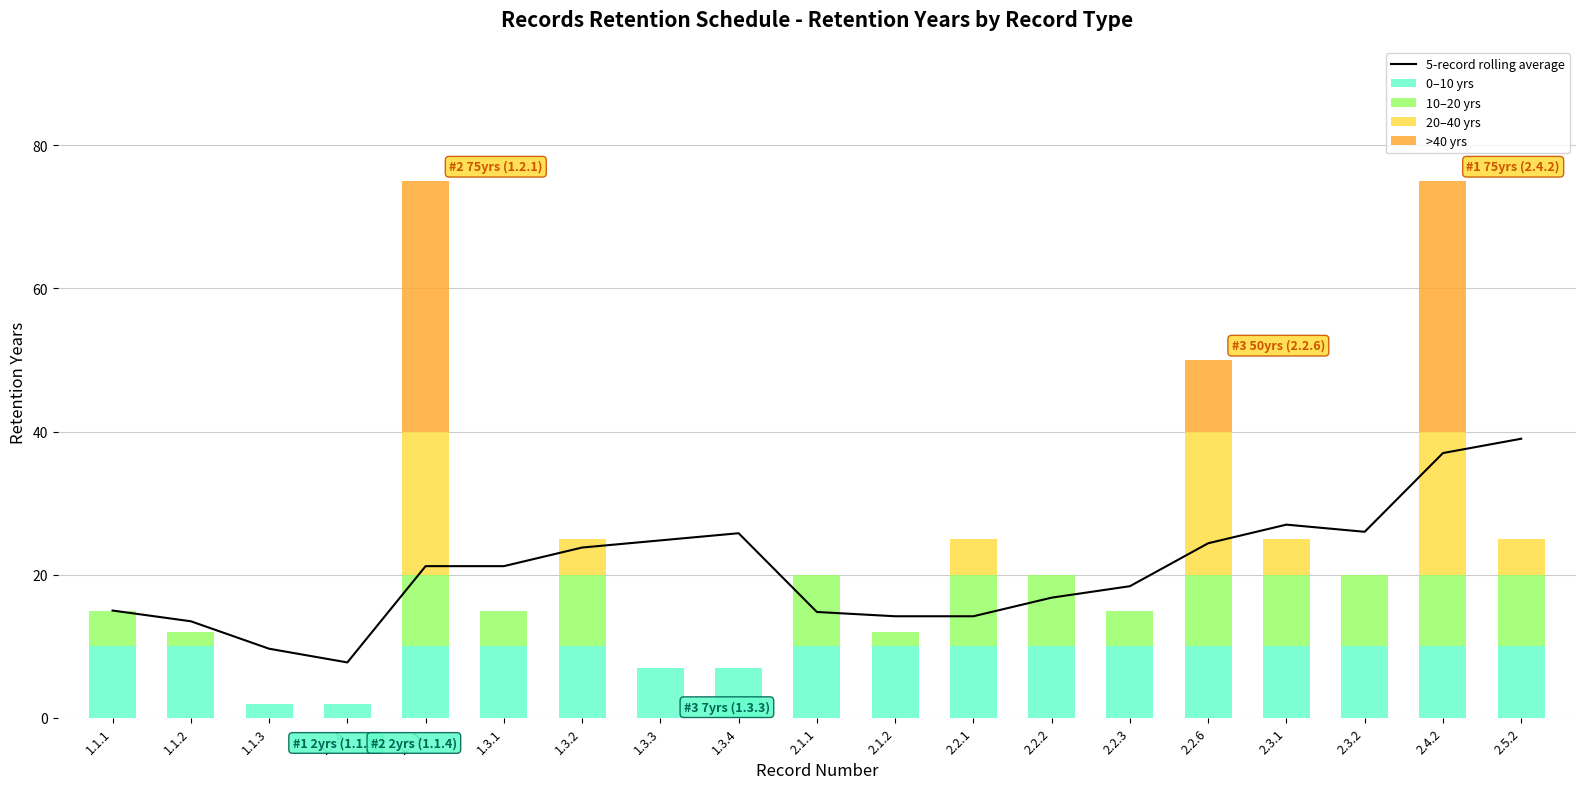

Which series changed the most between 1.2.1 and 2.3.2?

>40 yrs